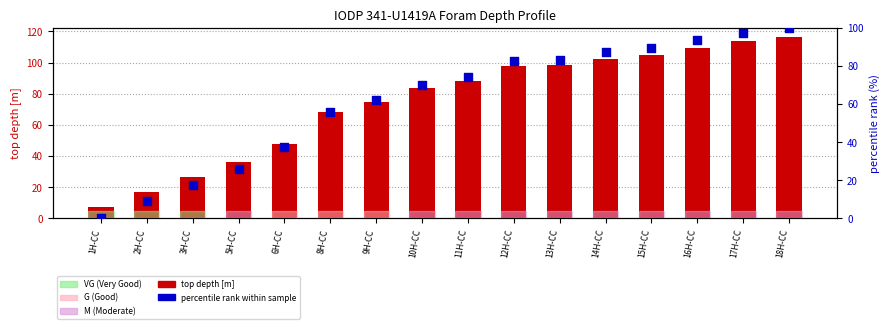

At which category is the sum across all series the highest?

18H-CC